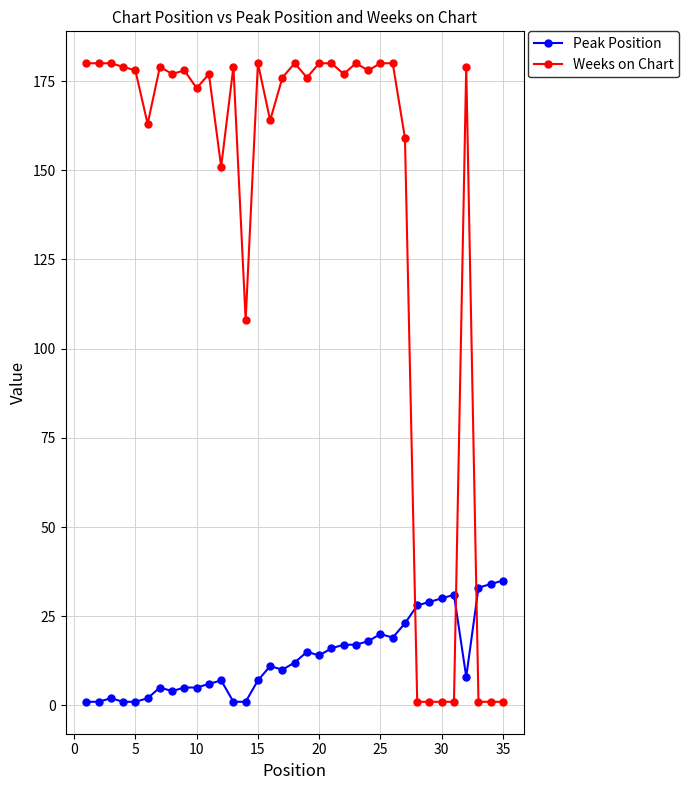

Which series has the largest range (max minus min)?

Weeks on Chart